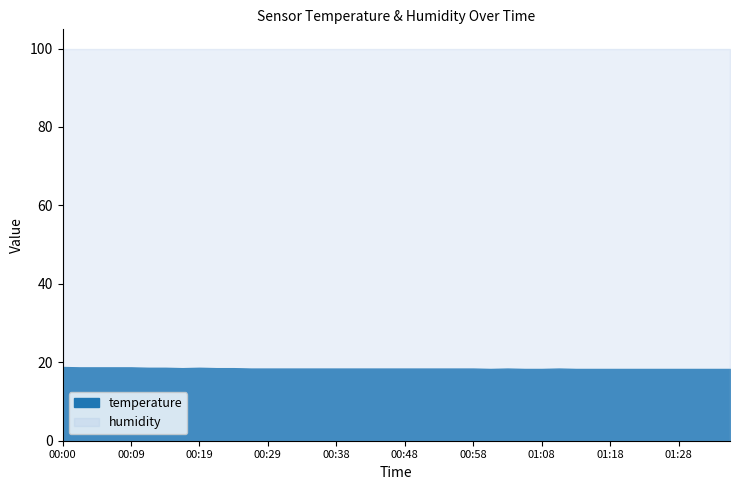

Reading left to right, list all the values displayed in this chart.

temperature: 18.8	18.7	18.7	18.7	18.7	18.6	18.6	18.5	18.6	18.5	18.5	18.4	18.4	18.4	18.4	18.4	18.4	18.4	18.4	18.4	18.4	18.4	18.4	18.4	18.4	18.3	18.4	18.3	18.3	18.4	18.3	18.3	18.3	18.3	18.3	18.3	18.3	18.3	18.3	18.3
humidity: 99.9	99.9	99.9	99.9	99.9	99.9	99.9	99.9	99.9	99.9	99.9	99.9	99.9	99.9	99.9	99.9	99.9	99.9	99.9	99.9	99.9	99.9	99.9	99.9	99.9	99.9	99.9	99.9	99.9	99.9	99.9	99.9	99.9	99.9	99.9	99.9	99.9	99.9	99.9	99.9